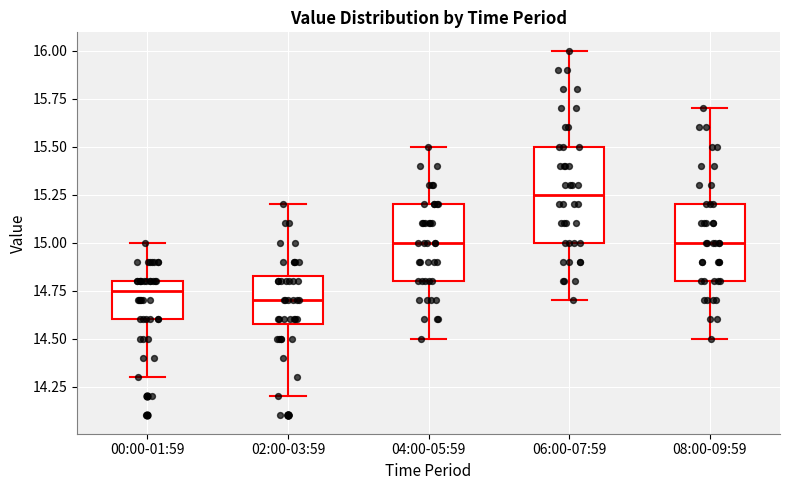

Reading left to right, read every box against the y-axis: the position of its median line, the range the box covers, and the ends of its whiskers. The values are not printed on the chart, so give them approximately, as read against the axis.

00:00-01:59: median 14.75, box 14.60 to 14.80, whiskers 14.30 to 15.00
02:00-03:59: median 14.70, box 14.60 to 14.85, whiskers 14.20 to 15.20
04:00-05:59: median 15.00, box 14.80 to 15.20, whiskers 14.50 to 15.50
06:00-07:59: median 15.25, box 15.00 to 15.50, whiskers 14.70 to 16.00
08:00-09:59: median 15.00, box 14.80 to 15.20, whiskers 14.50 to 15.70